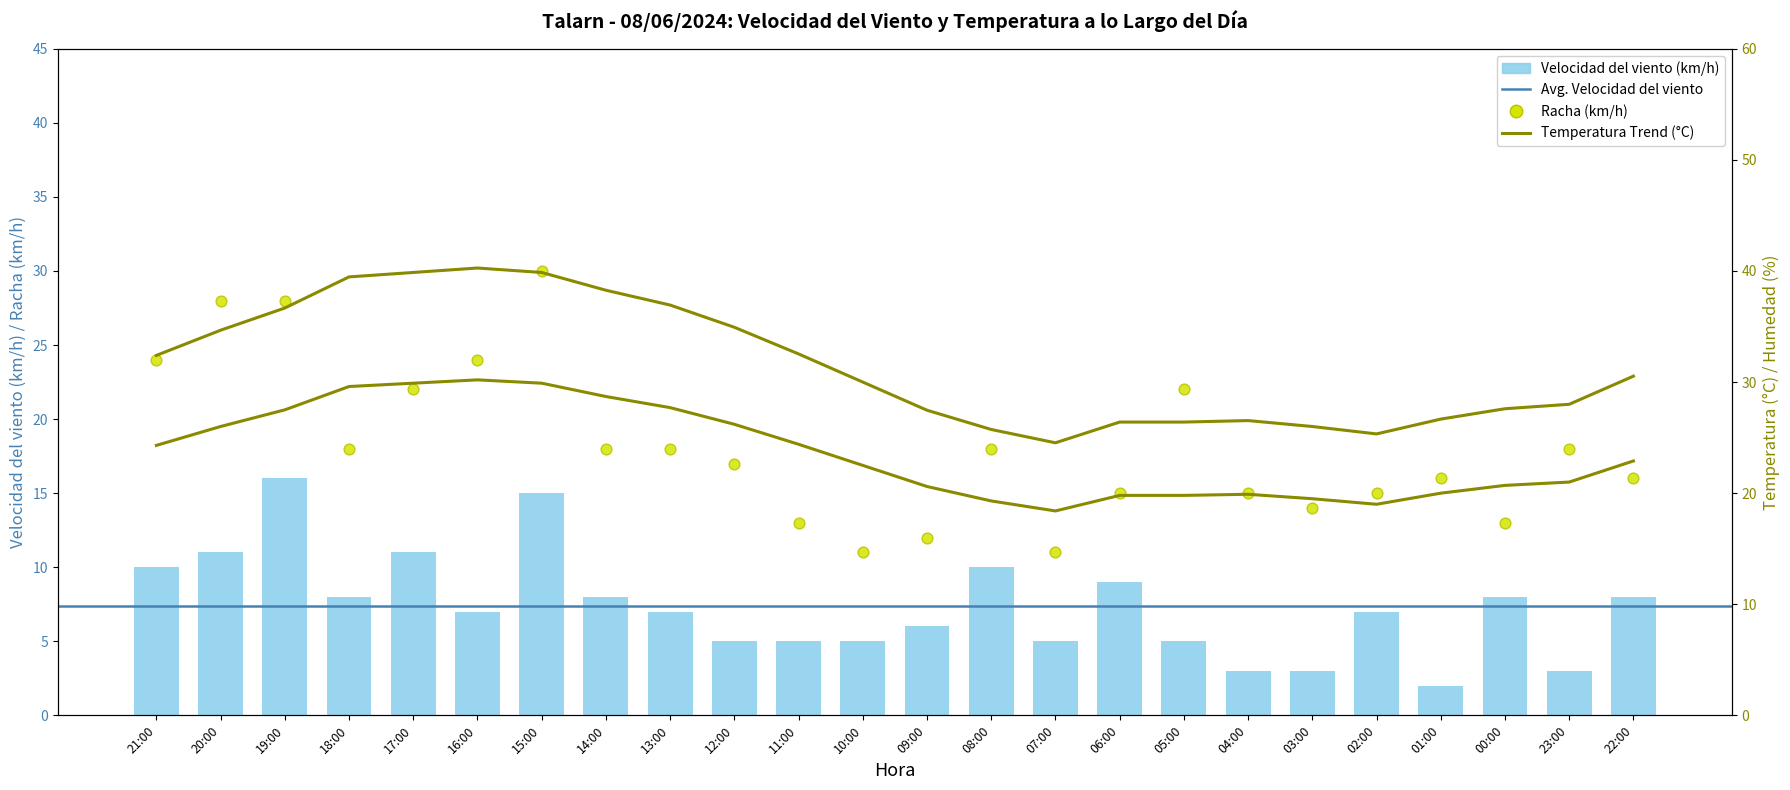

Which series has the largest total across all categories?

Humedad (%)